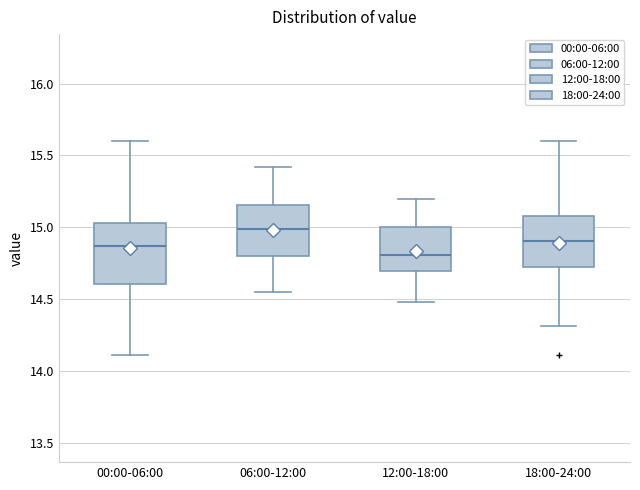

Comparing the boxes themselves (not the whiskers), which one is the tallest?

00:00-06:00